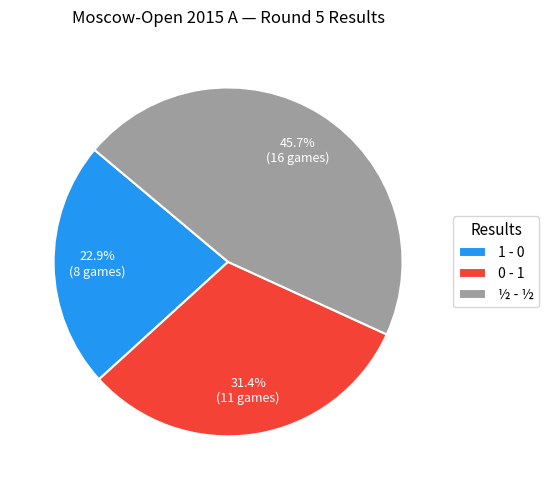

How many slices are in this pie chart?

3